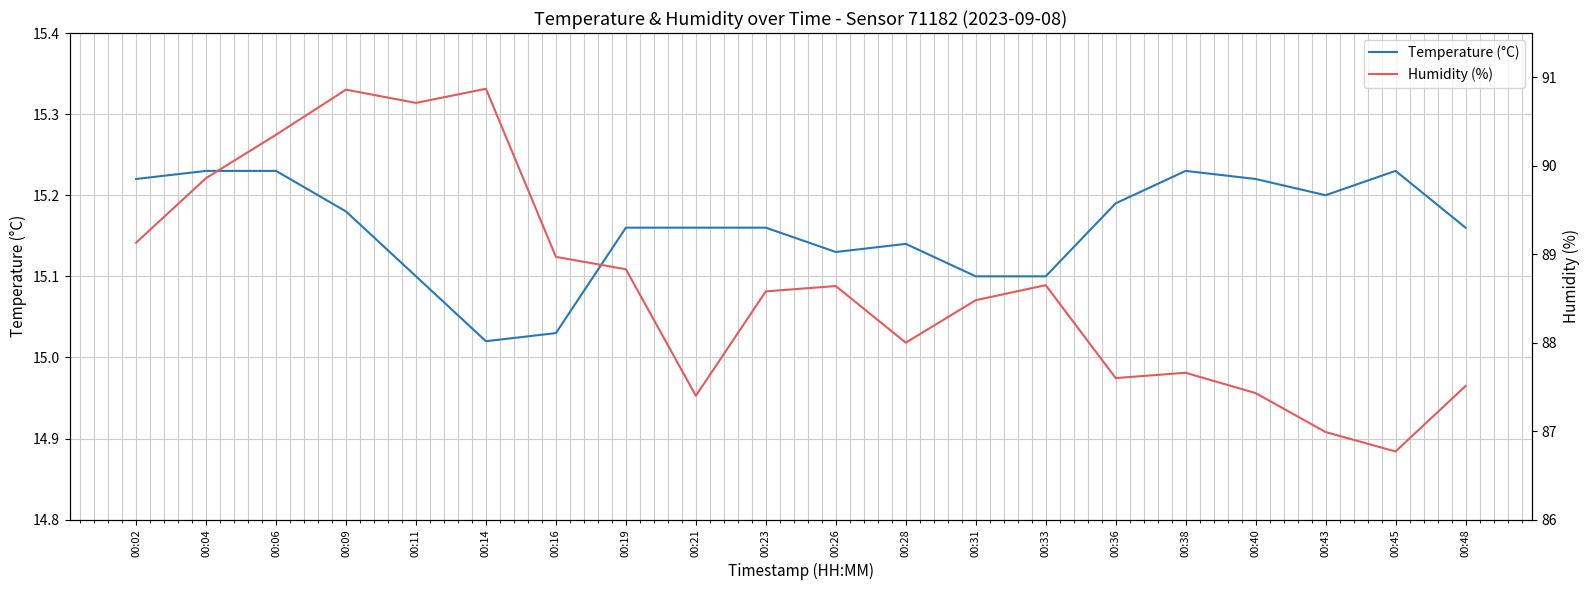

True or false: Temperature (°C) has a value of 25.0 at 00:23.

False